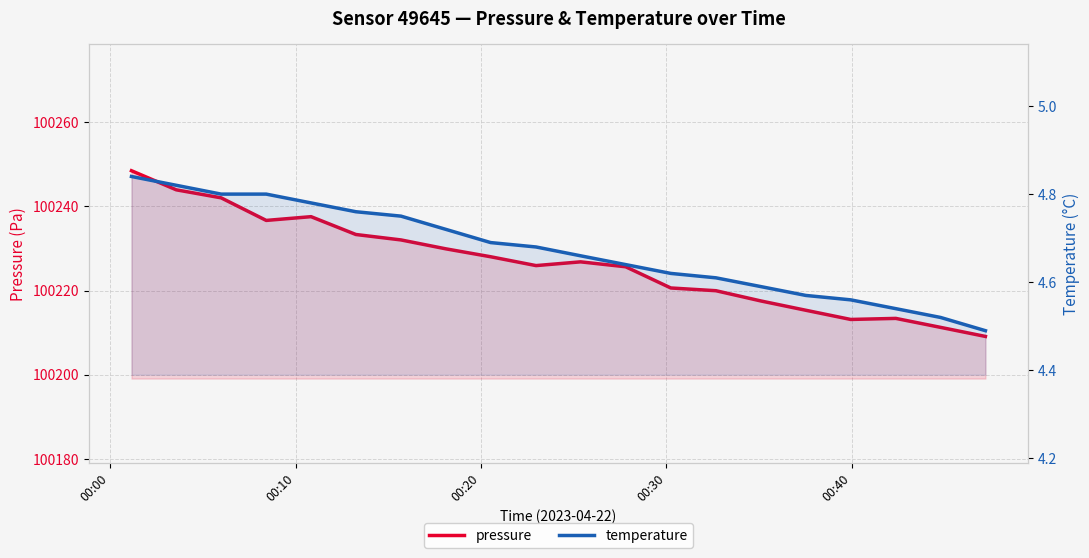

True or false: pressure and temperature cross at least once.

False